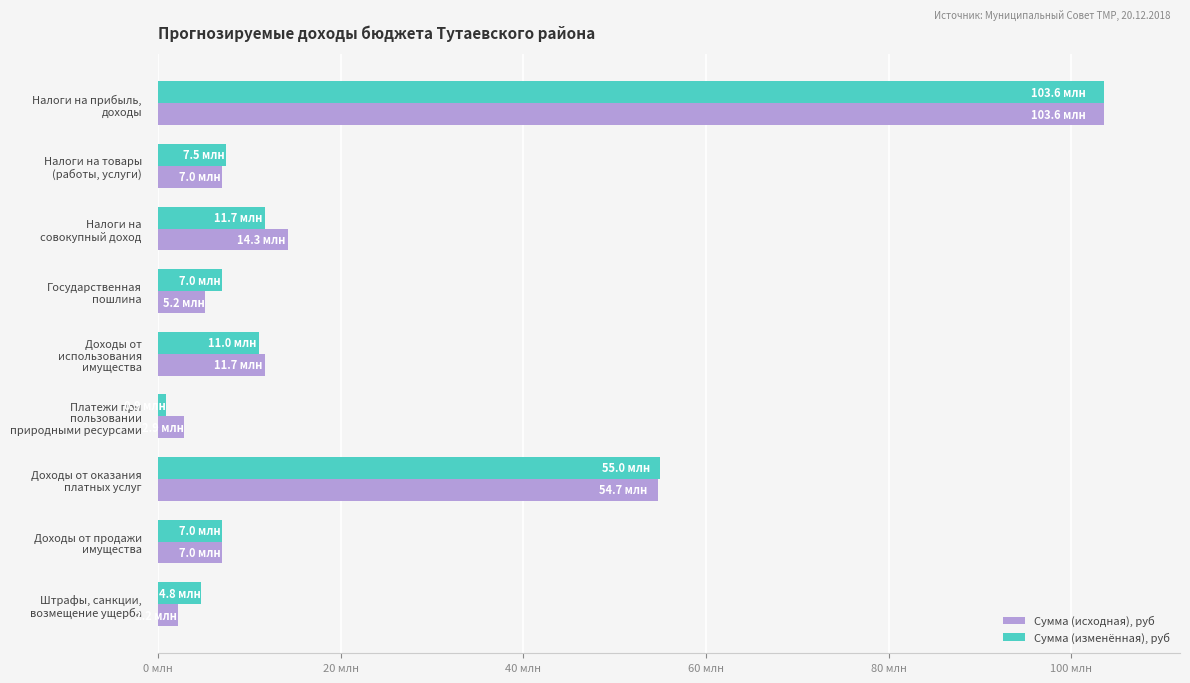

What are all the series names shown in the legend?

Сумма (исходная), руб, Сумма (изменённая), руб